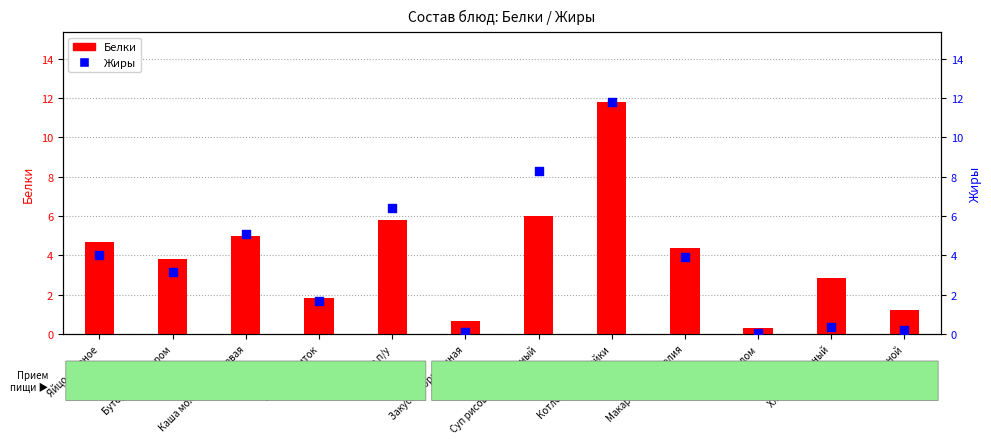

Which series has the widest spread of Y values?

Жиры